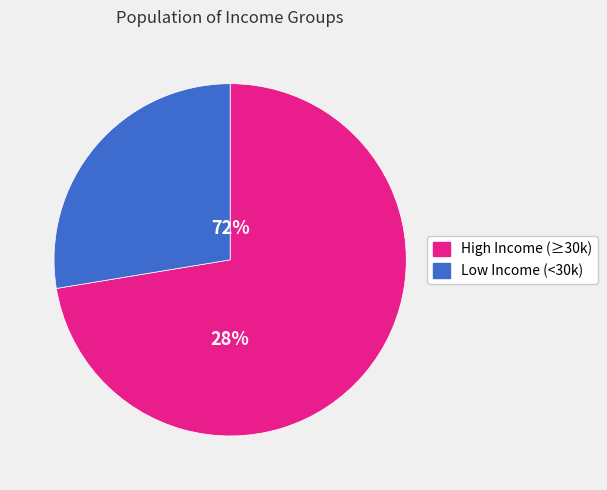

Does ID-2 account for over 50% of the chart?

No